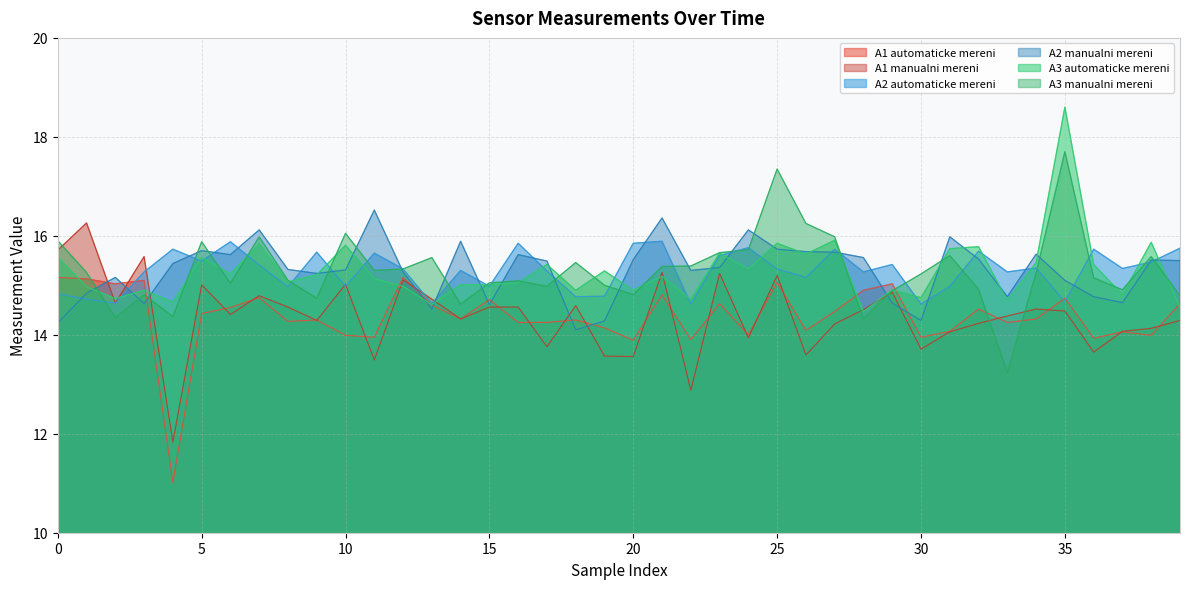

Reading left to right, extract all data points from this chart.

A1 automaticke mereni: 15.2	15.1	15.0	15.1	11.0	14.4	14.6	14.8	14.3	14.3	14.0	13.9	15.2	14.6	14.3	14.7	14.2	14.2	14.3	14.1	13.9	14.8	13.9	14.6	14.0	15.1	14.1	14.5	14.9	15.0	13.9	14.1	14.5	14.2	14.3	14.7	13.9	14.1	14.0	14.6
A1 manualni mereni: 15.7	16.3	14.6	15.6	11.8	15.0	14.4	14.8	14.6	14.3	15.0	13.5	15.1	14.7	14.3	14.6	14.6	13.8	14.6	13.6	13.6	15.3	12.9	15.2	13.9	15.2	13.6	14.2	14.5	14.9	13.7	14.1	14.2	14.4	14.5	14.5	13.7	14.1	14.1	14.3
A2 automaticke mereni: 14.8	14.7	14.6	15.3	15.7	15.5	15.9	15.4	15.0	15.7	15.0	15.7	15.3	14.6	15.3	15.0	15.8	15.3	14.8	14.8	15.8	15.9	14.6	15.6	15.8	15.3	15.2	15.7	15.3	15.4	14.6	15.0	15.7	15.3	15.3	14.7	15.7	15.3	15.5	15.8
A2 manualni mereni: 14.2	14.8	15.2	14.6	15.4	15.7	15.6	16.1	15.3	15.2	15.3	16.5	15.3	14.5	15.9	14.6	15.6	15.5	14.1	14.3	15.5	16.4	15.3	15.4	16.1	15.7	15.7	15.7	15.6	14.6	14.3	16.0	15.5	14.8	15.6	15.1	14.8	14.7	15.5	15.5
A3 automaticke mereni: 15.6	15.0	14.7	14.9	14.7	15.6	15.2	15.8	15.1	15.2	15.8	15.1	15.0	14.6	15.0	15.0	15.1	15.4	14.9	15.3	14.9	15.2	14.7	15.7	15.3	15.8	15.6	15.9	14.5	14.9	14.8	15.7	15.8	14.7	15.5	18.6	15.4	14.8	15.9	14.6
A3 manualni mereni: 15.9	15.3	14.3	14.8	14.4	15.9	15.0	16.0	15.1	14.7	16.1	15.3	15.3	15.6	14.6	15.1	15.1	15.0	15.5	15.0	14.8	15.4	15.4	15.7	15.7	17.4	16.2	16.0	14.3	14.9	15.2	15.6	14.9	13.2	15.2	17.7	15.2	14.9	15.6	14.8